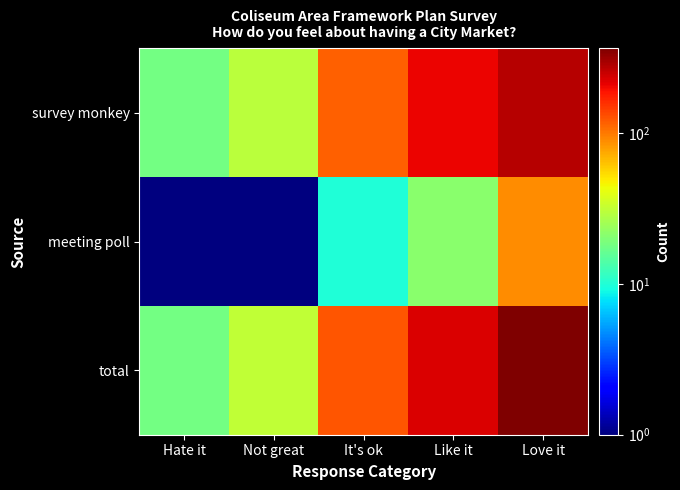

What is the difference between the highest and lowest values at Like it?

206.0